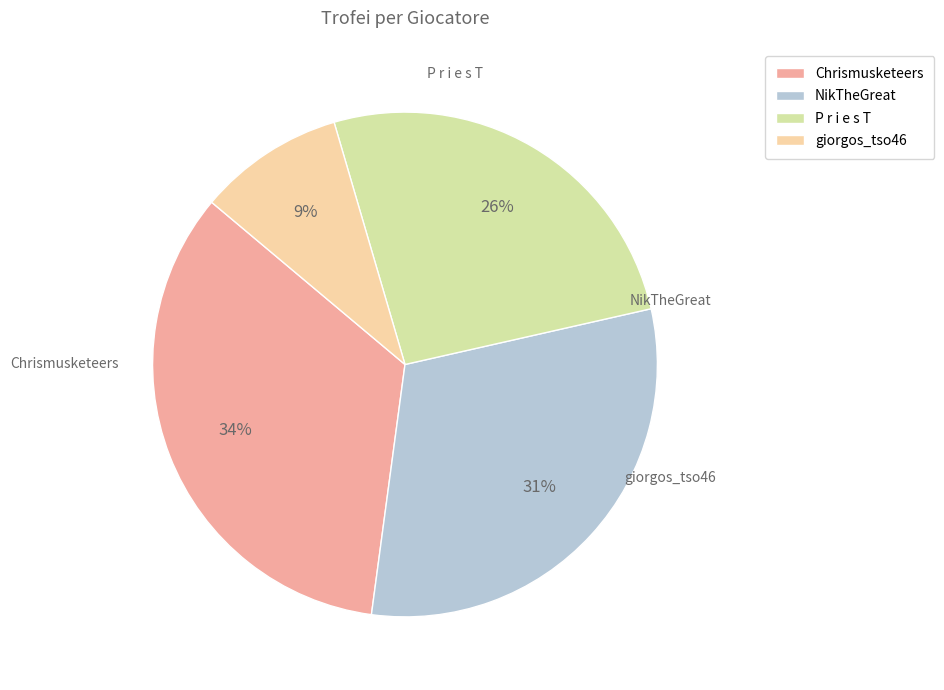

The giorgos_tso46 slice represents 9% of the pie. True or false?

True